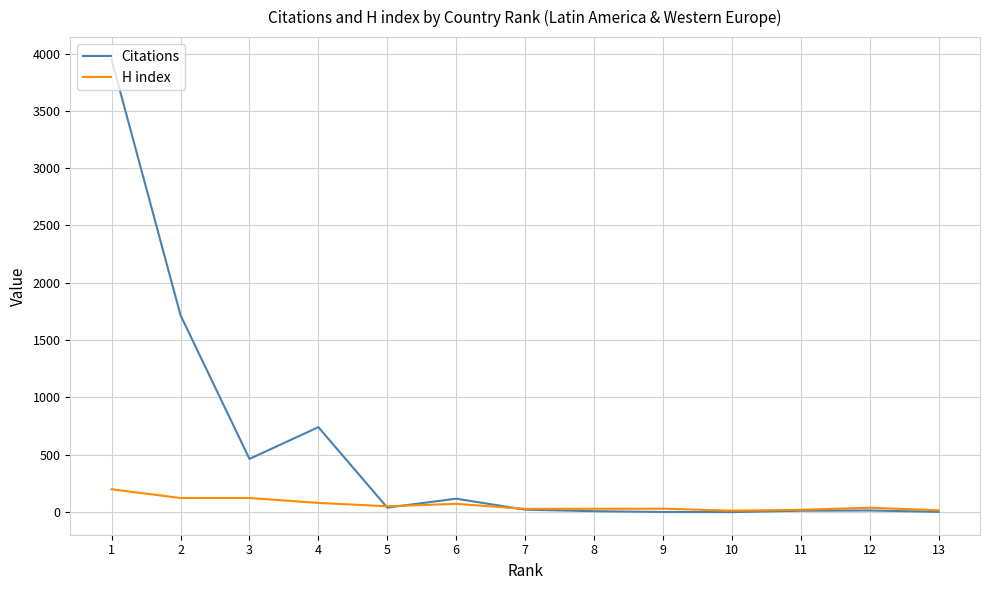

True or false: Citations has more than 1 interior local peaks.

True